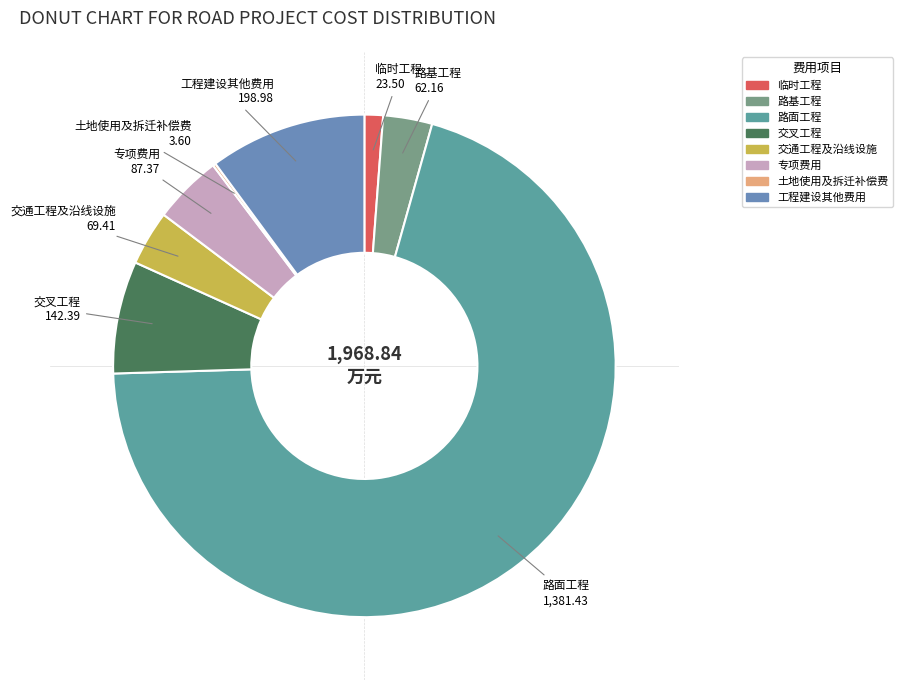

What is the ratio of the value at 交叉工程 to the value at 路基工程?

2.3